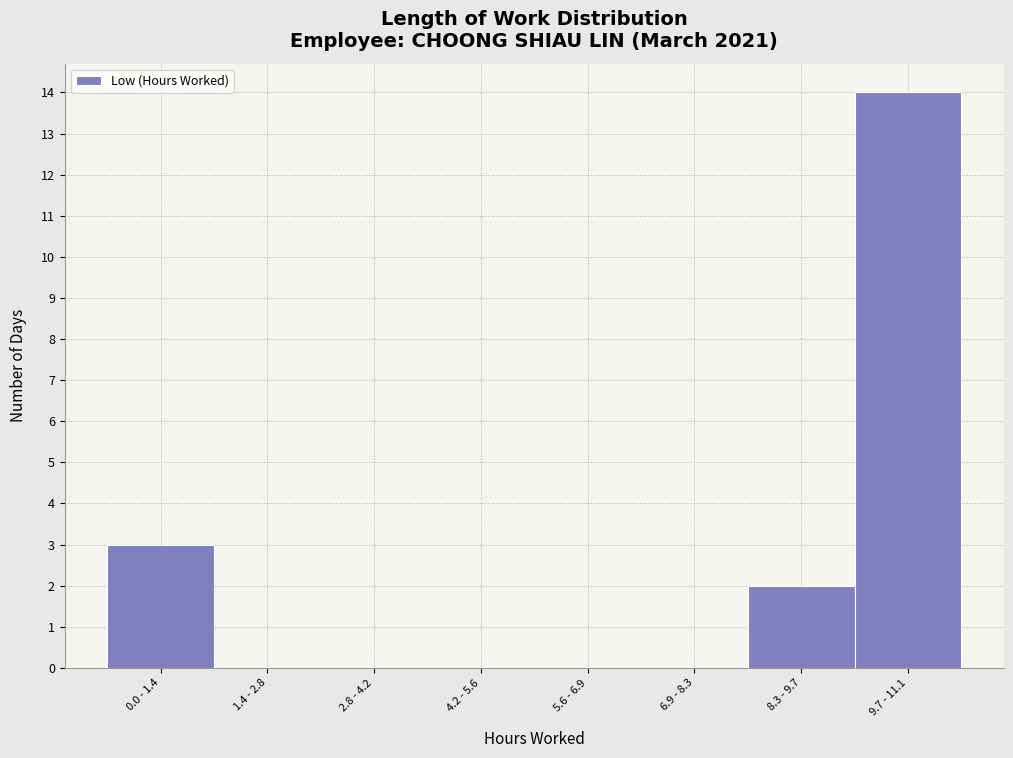

Reading left to right, extract all data points from this chart.

0.0 - 1.4=3	1.4 - 2.8=0	2.8 - 4.2=0	4.2 - 5.6=0	5.6 - 6.9=0	6.9 - 8.3=0	8.3 - 9.7=2	9.7 - 11.1=14